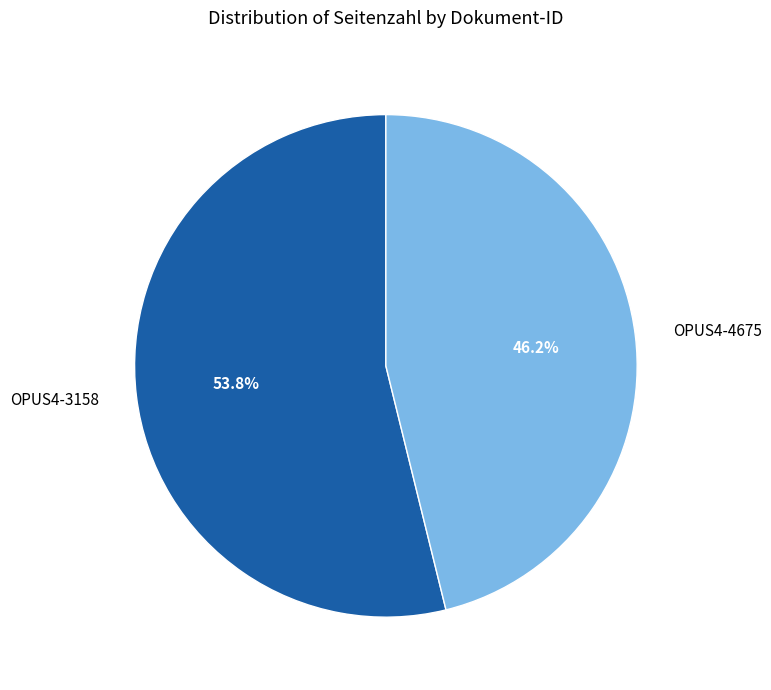

Which slice is the largest?

OPUS4-3158